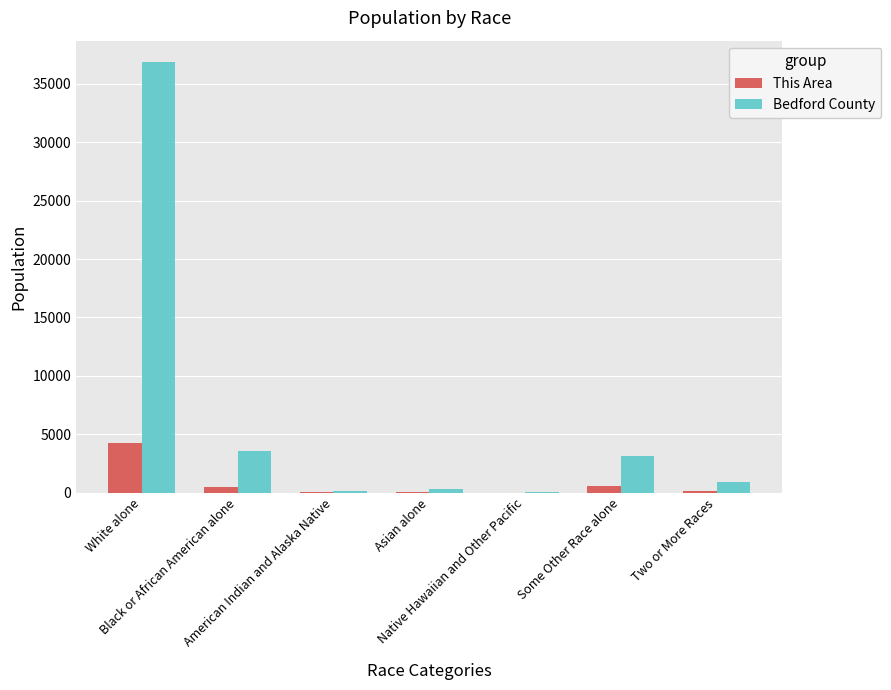

Which series has the largest total across all categories?

Bedford County